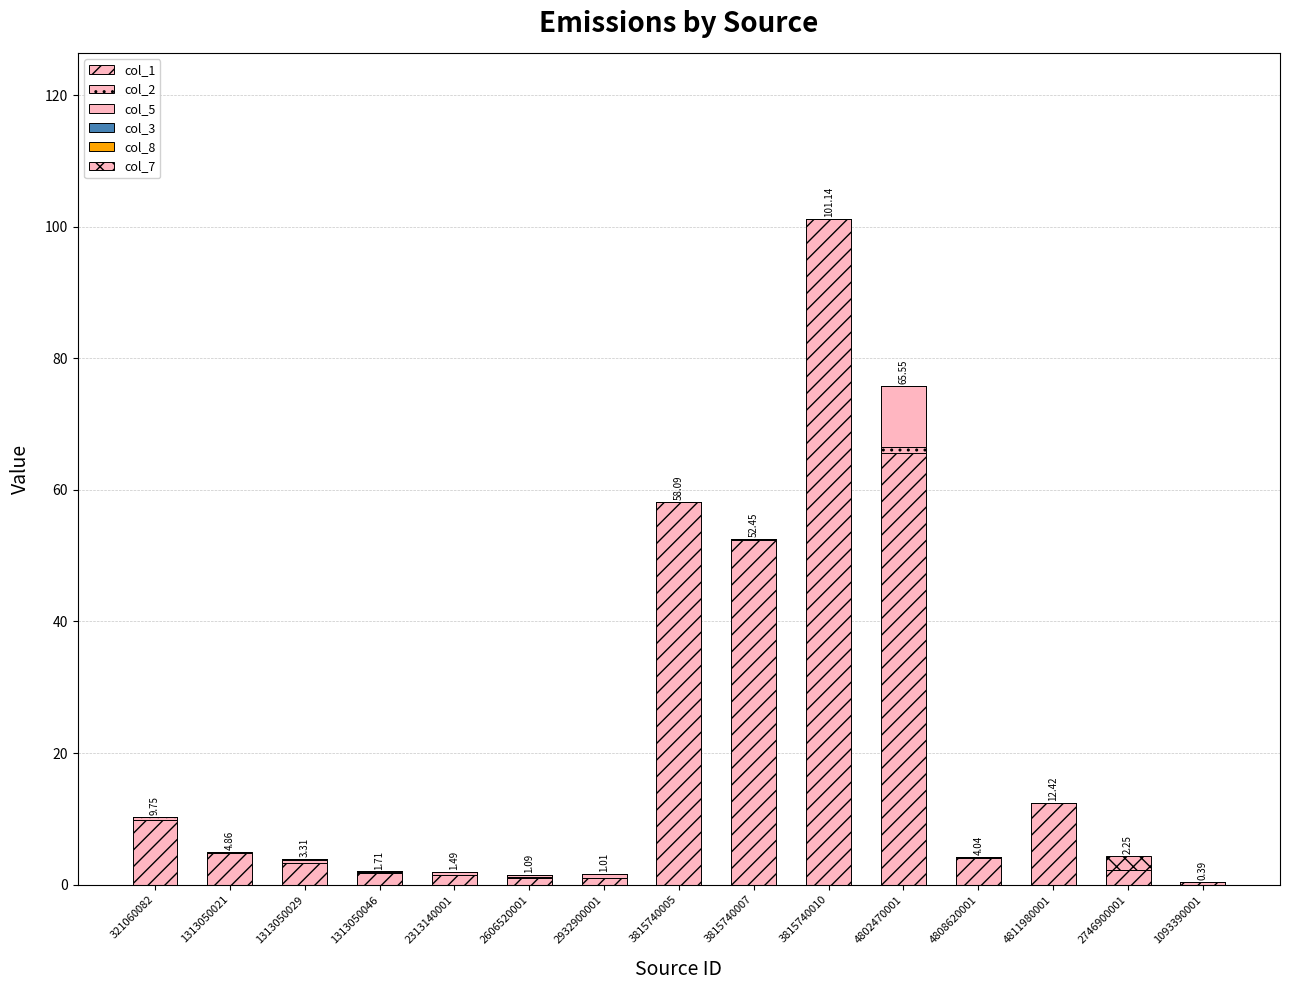

At which label is col_2 closest to 0?

1313050021